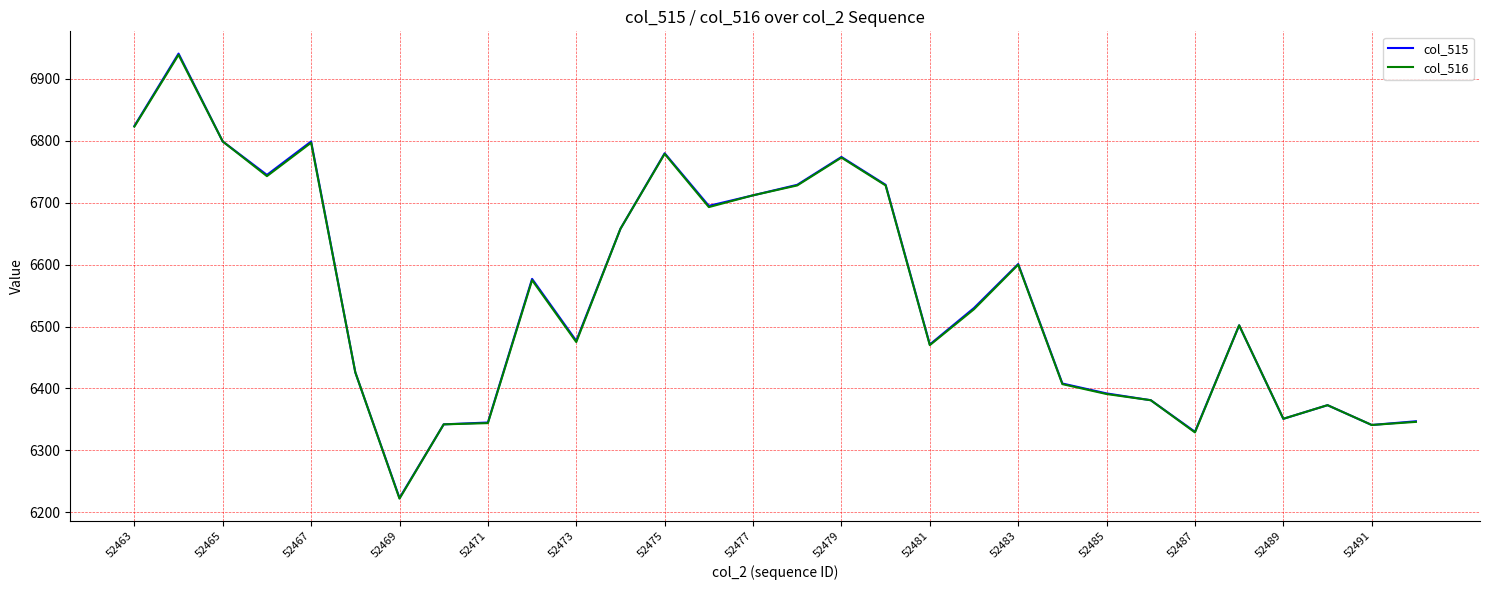

What is the lowest value of the col_516 series?

6222